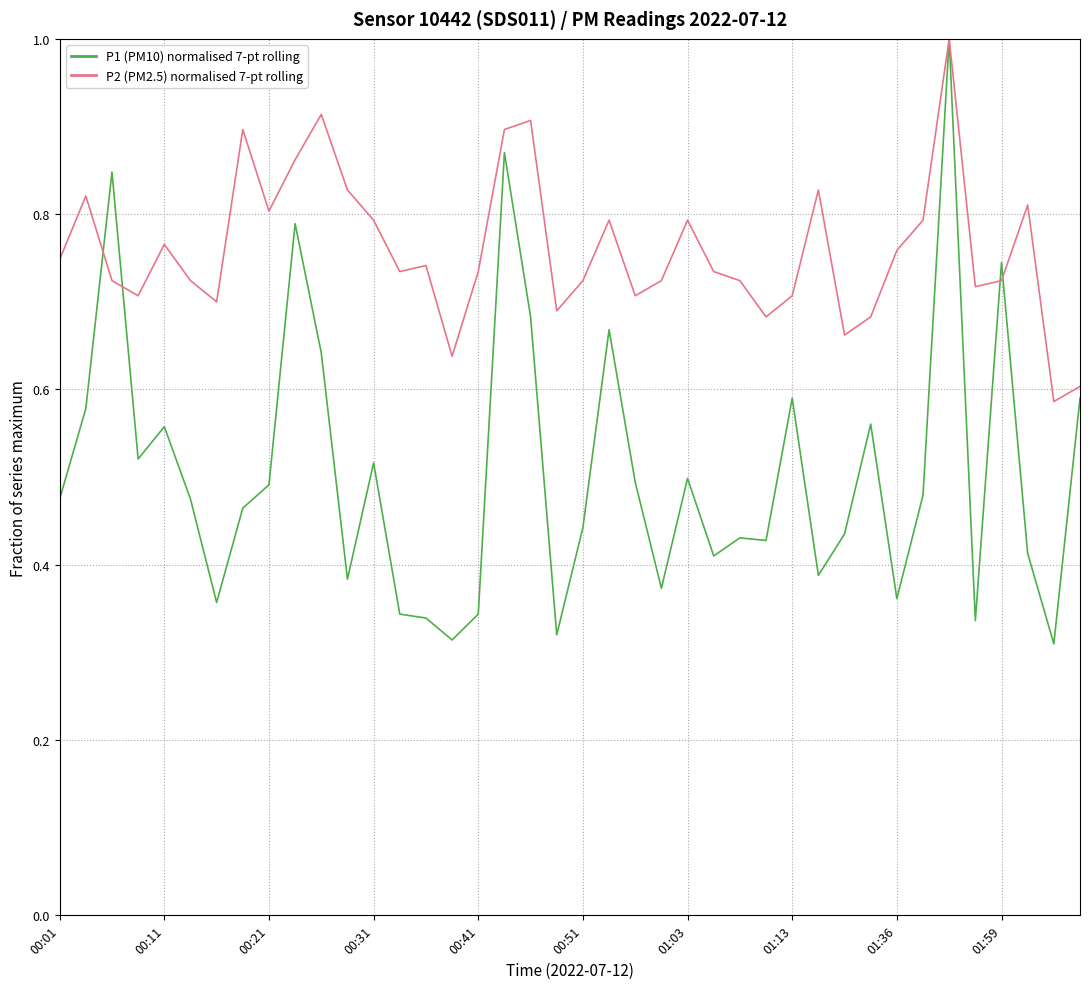

Which series has the largest total across all categories?

P2 (PM2.5) normalised 7-pt rolling